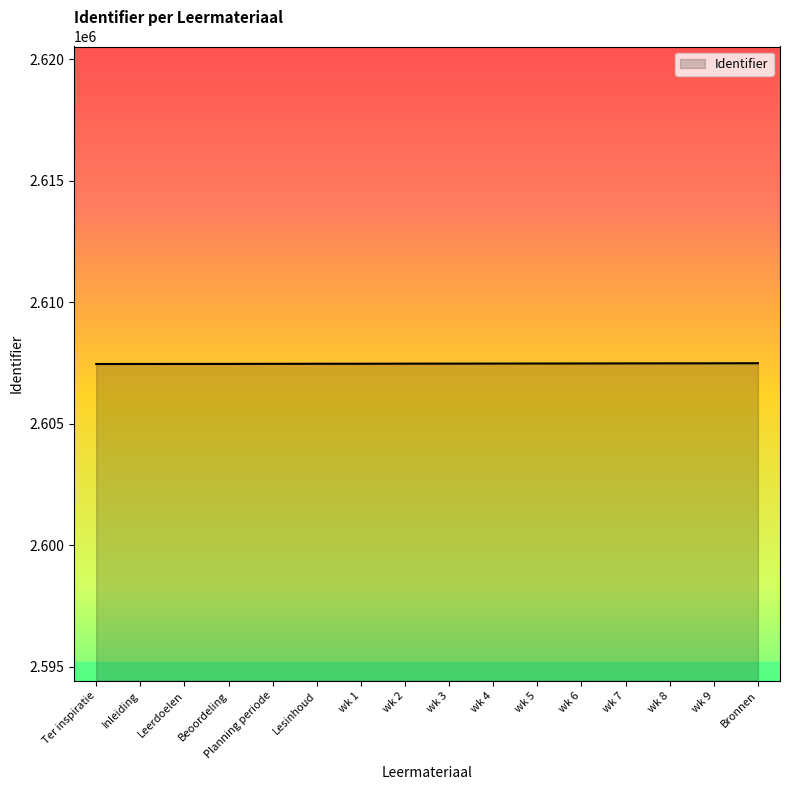

What is the difference between the second highest and second lowest values?

28